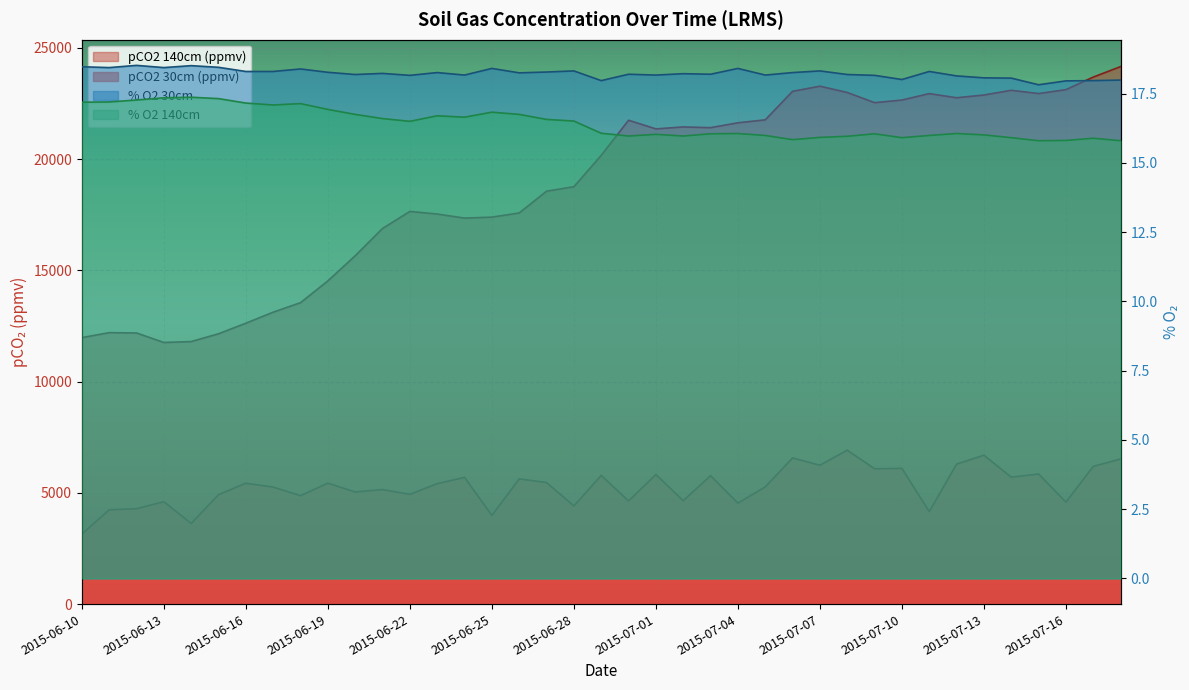

What is the label of the 15th point from the right?

2015-07-04